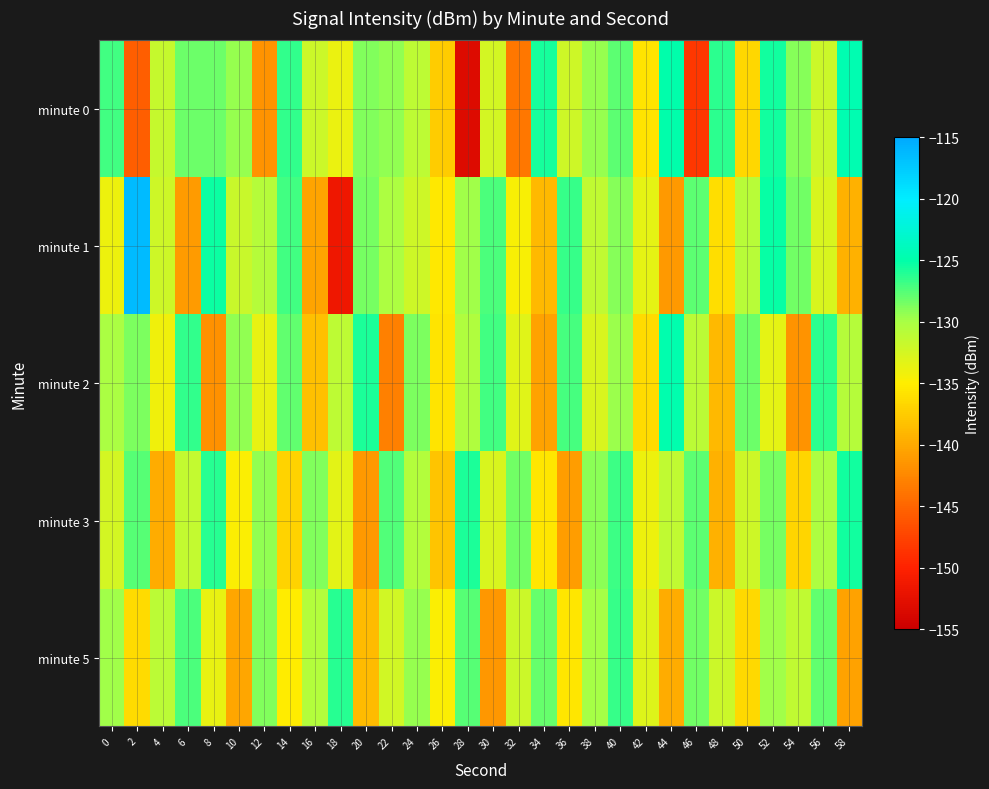

What is the spread (max minus min) of values at 54?

13.2